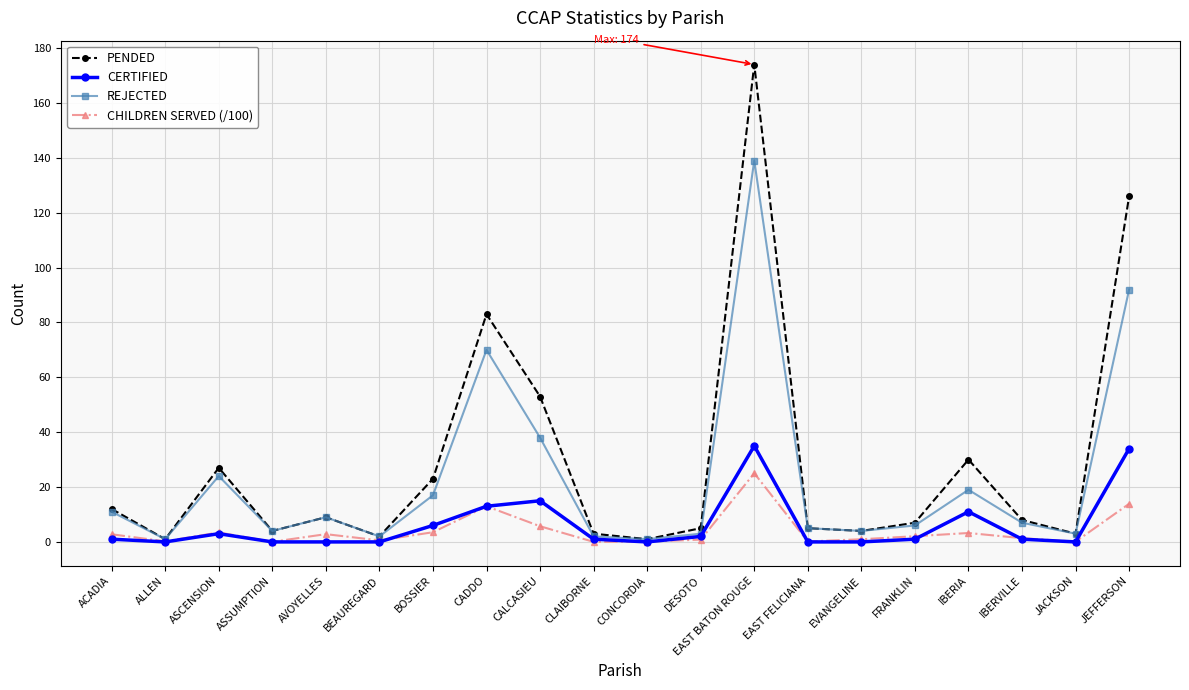

Count the number of categories in the chart.

20